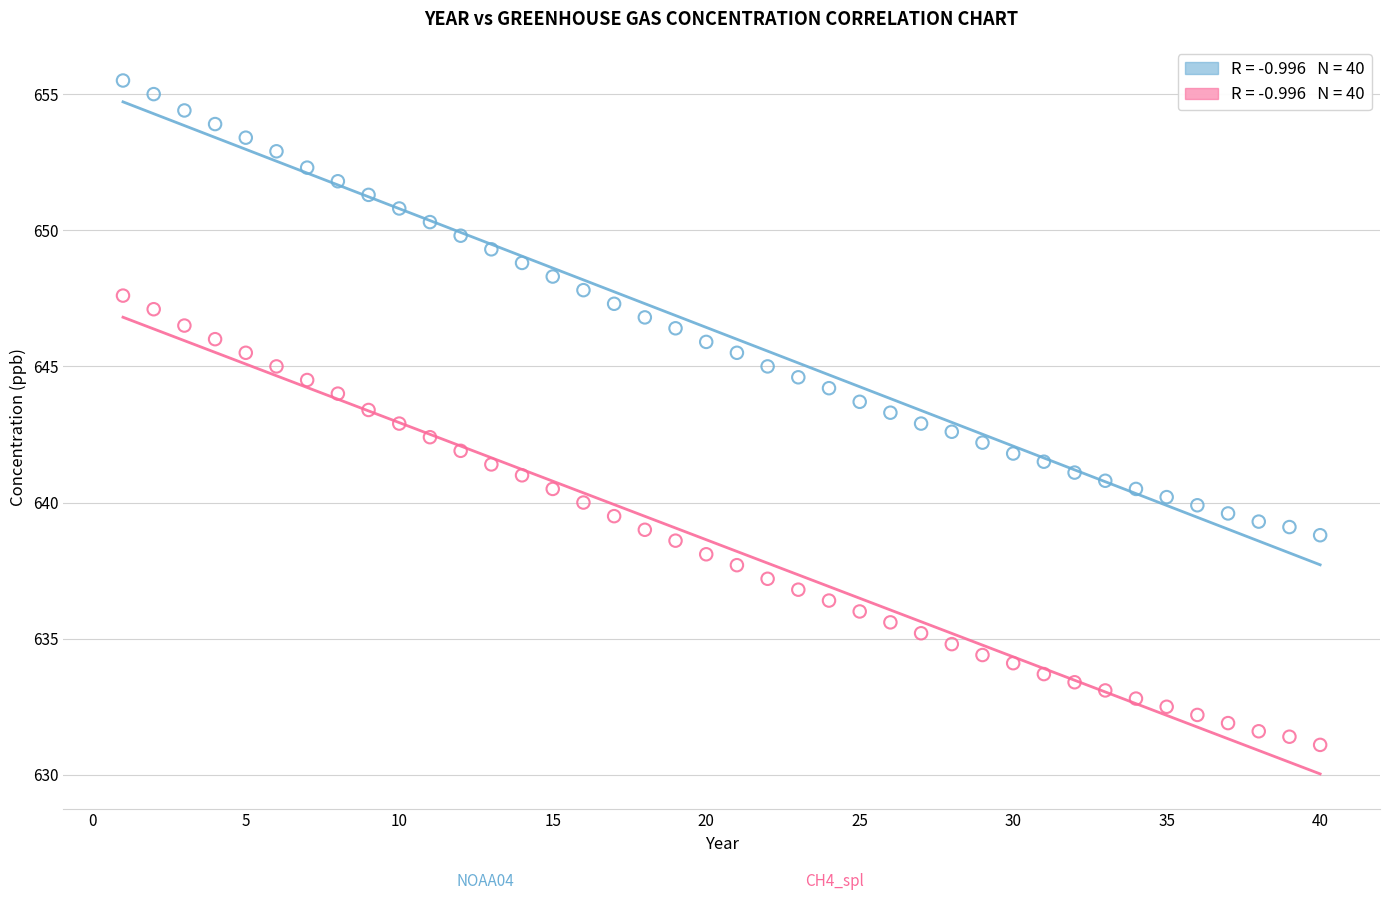

Across all data points, what is the range of Y values (max minus min)?

24.4